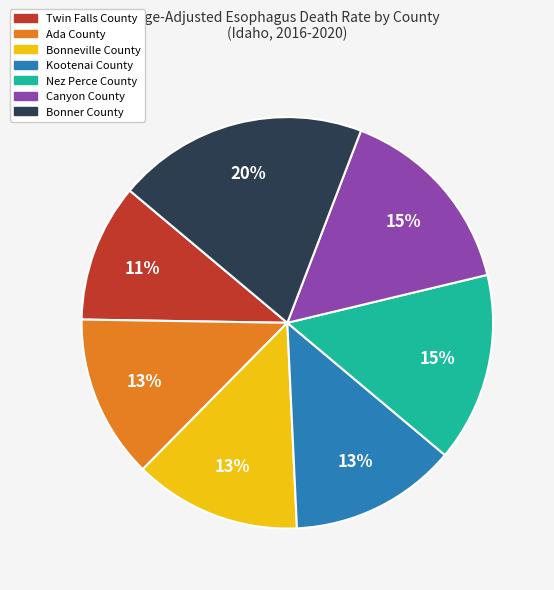

Between Nez Perce County and Bonner County, which is larger?

Bonner County